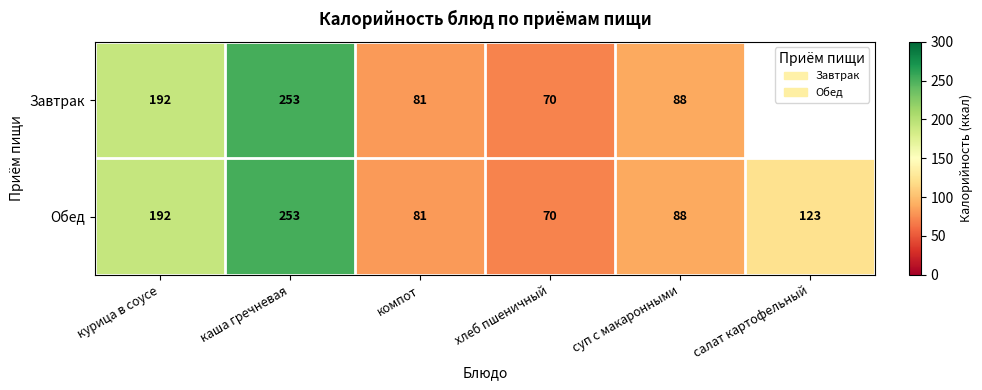

The Завтрак series shows 99 at хлеб пшеничный. True or false?

False